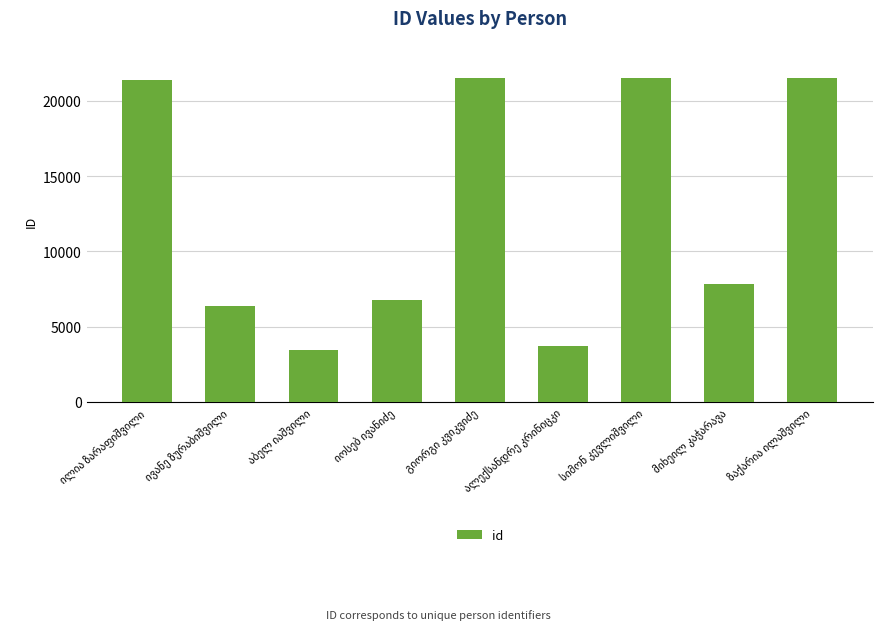

What is the minimum value shown in the chart?

3479